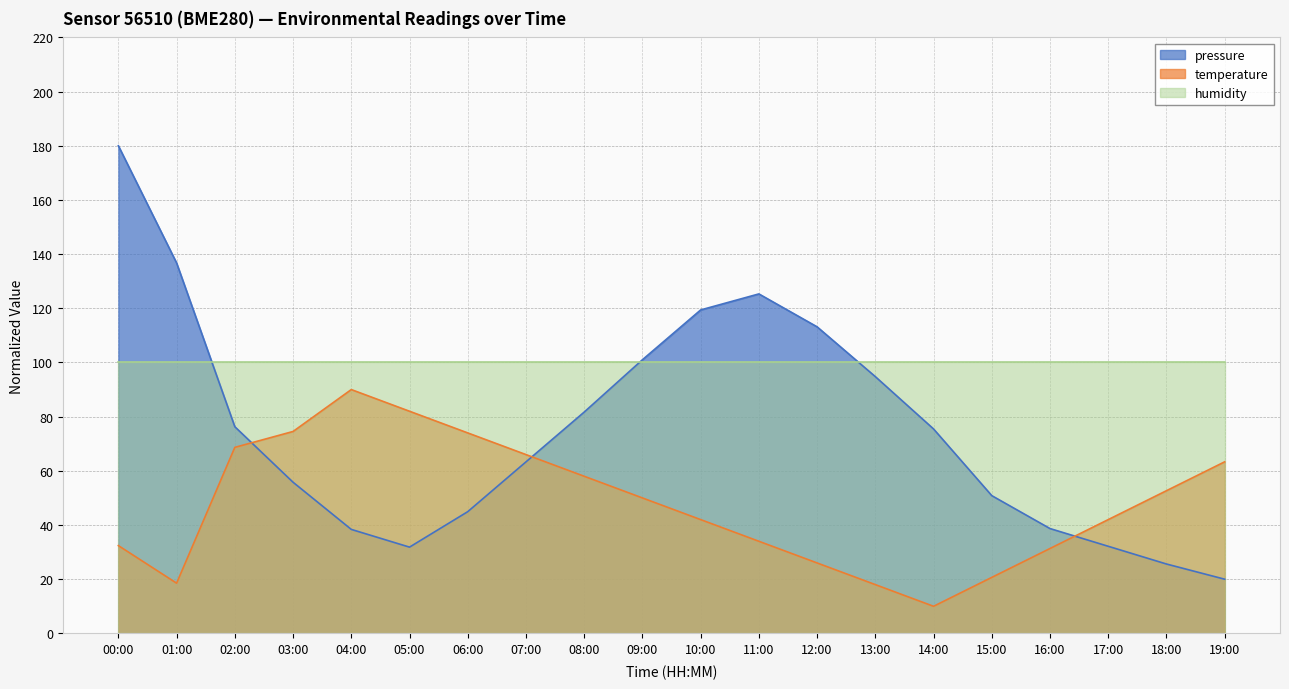

How many intersections are there between temperature and pressure?

3